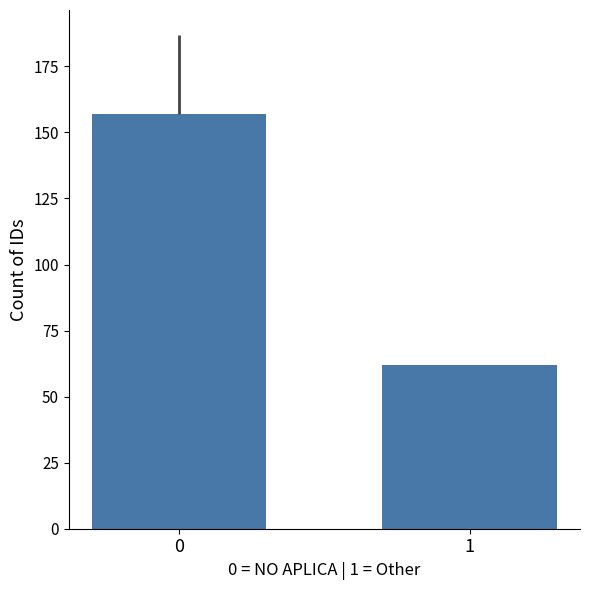

Does the chart contain stacked bars?

No